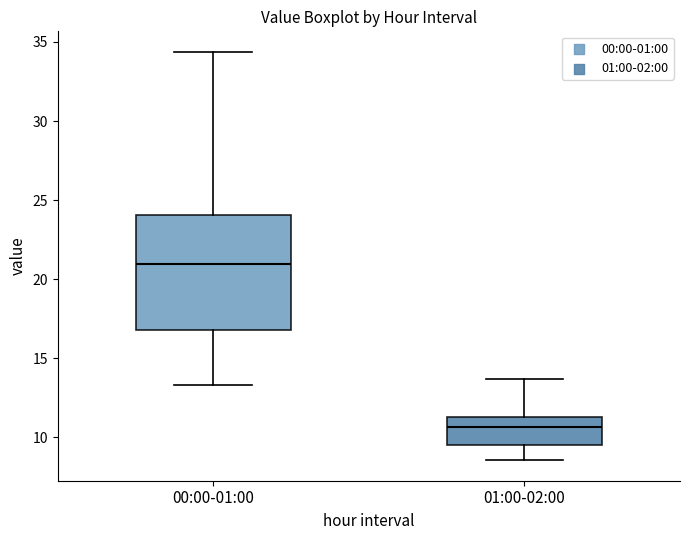

Where does the upper whisker of the box for 01:00-02:00 end on the y-axis? The values are not printed on the chart, so give them approximately, as read against the axis.

13.5